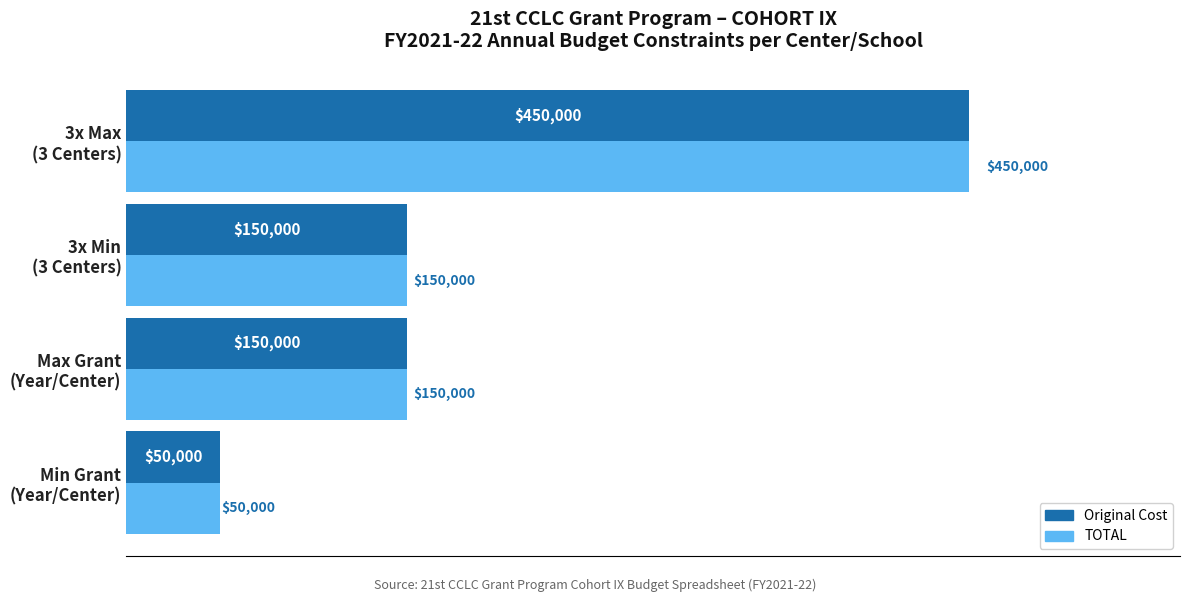

What is the lowest value of the TOTAL series?

50000